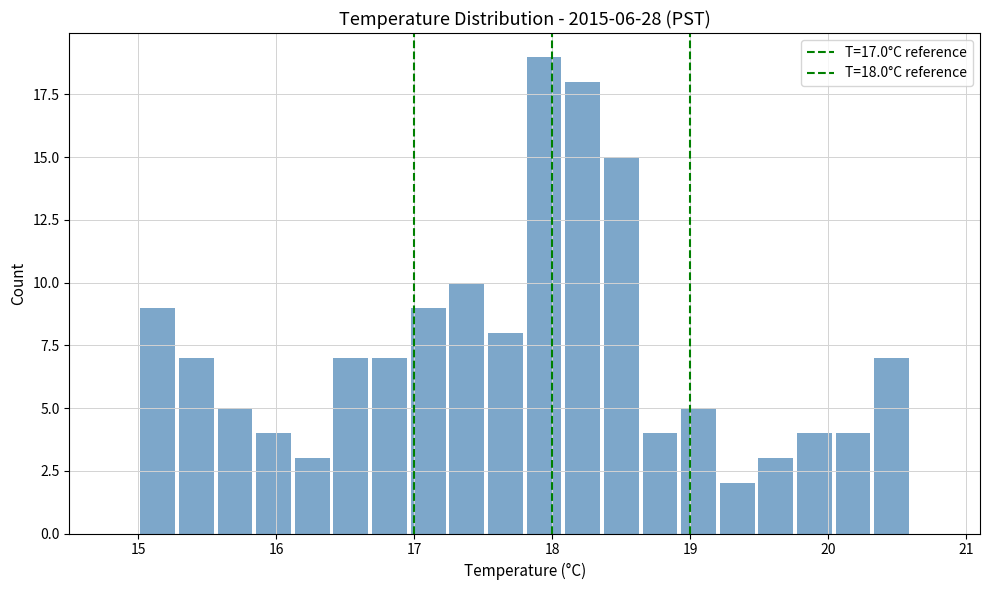

Around what value on the x-axis is the tallest bar? Give the approximate position of its centre, as read against the axis.

17.9